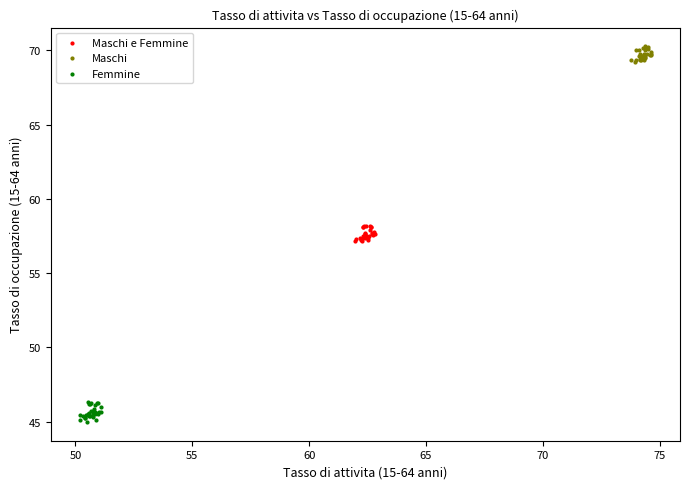

What are all the series names shown in the legend?

Maschi e Femmine, Maschi, Femmine